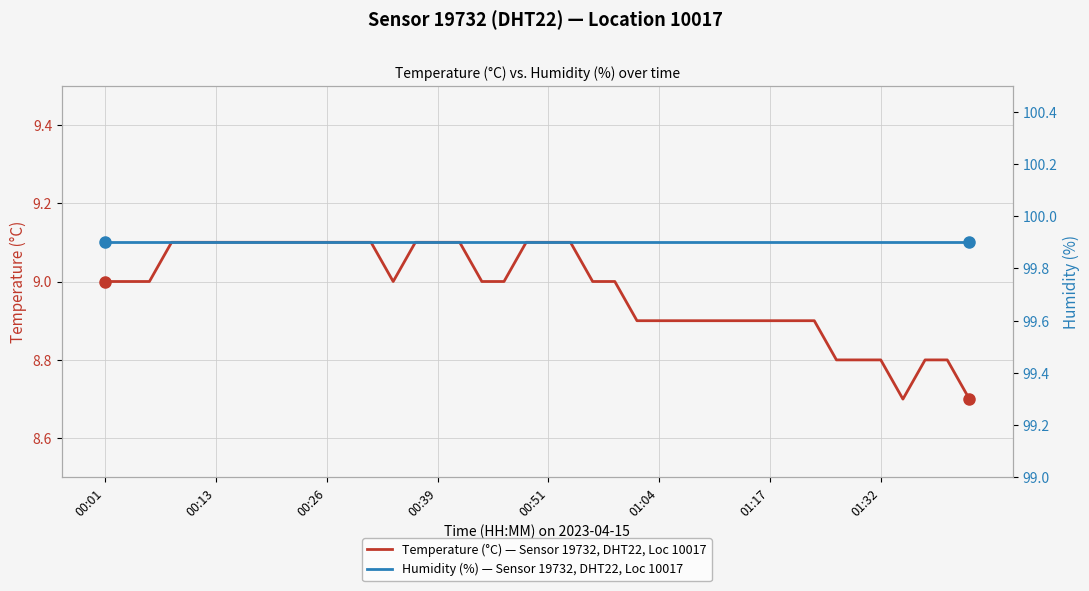

Which series has the largest range (max minus min)?

Temperature (°C) — Sensor 19732, DHT22, Loc 10017